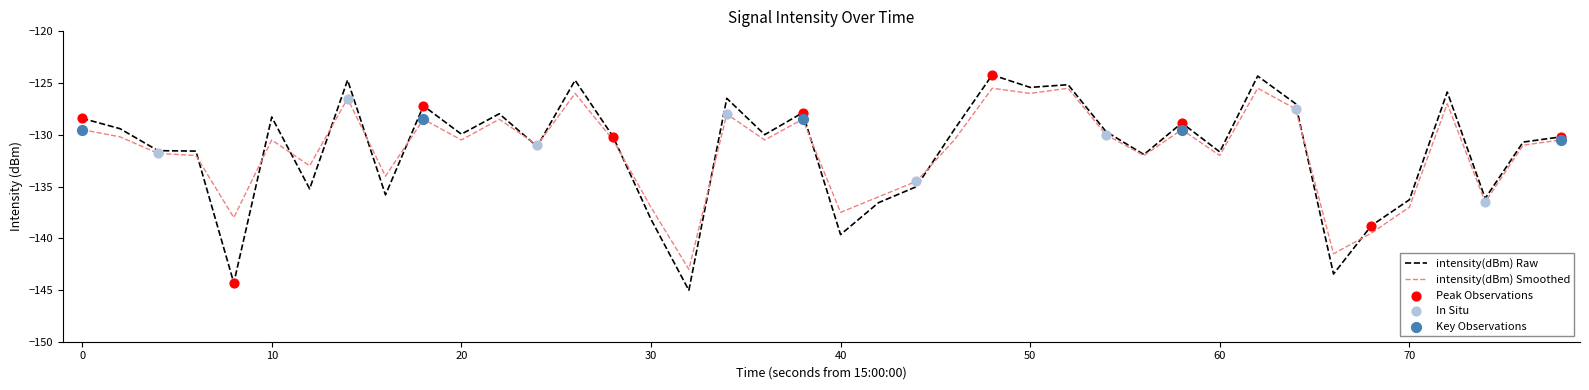

Which series has the largest range (max minus min)?

intensity(dBm) Raw